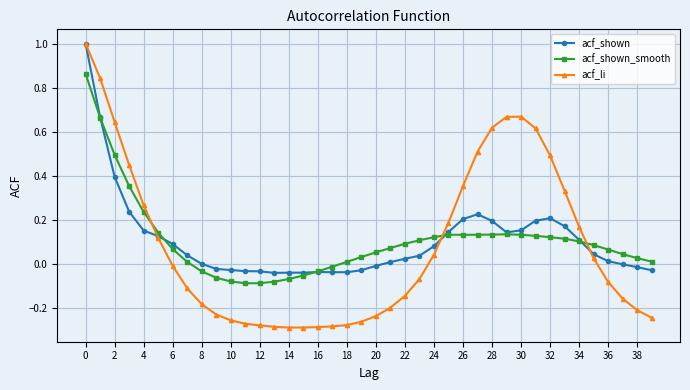

What is the greatest value displayed?

1.0